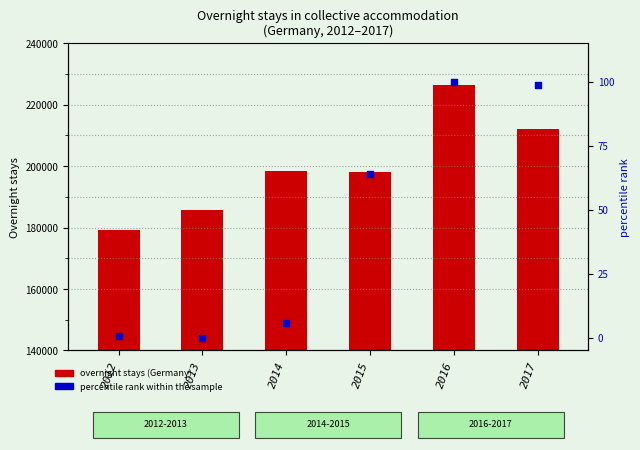

At how many categories does at least one series exceed 71213?

6